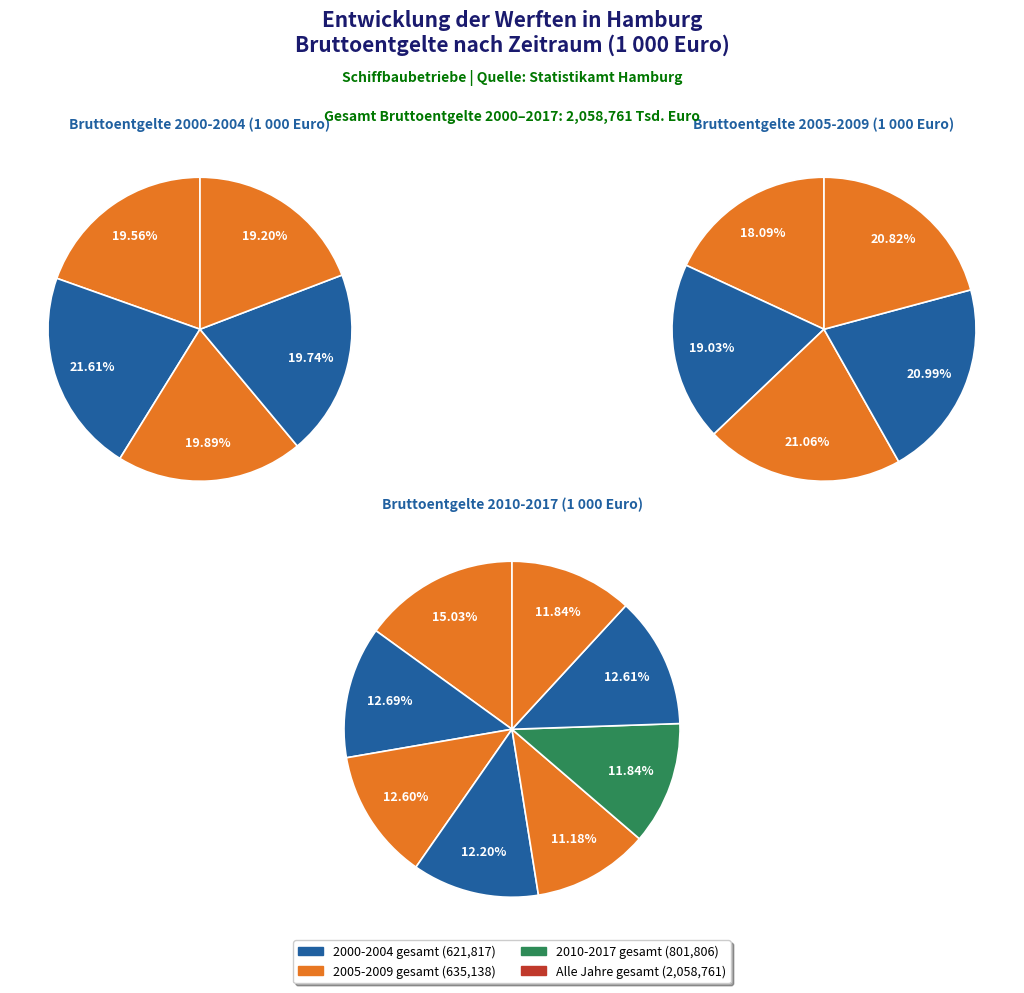

Count the number of slices in the pie.

18